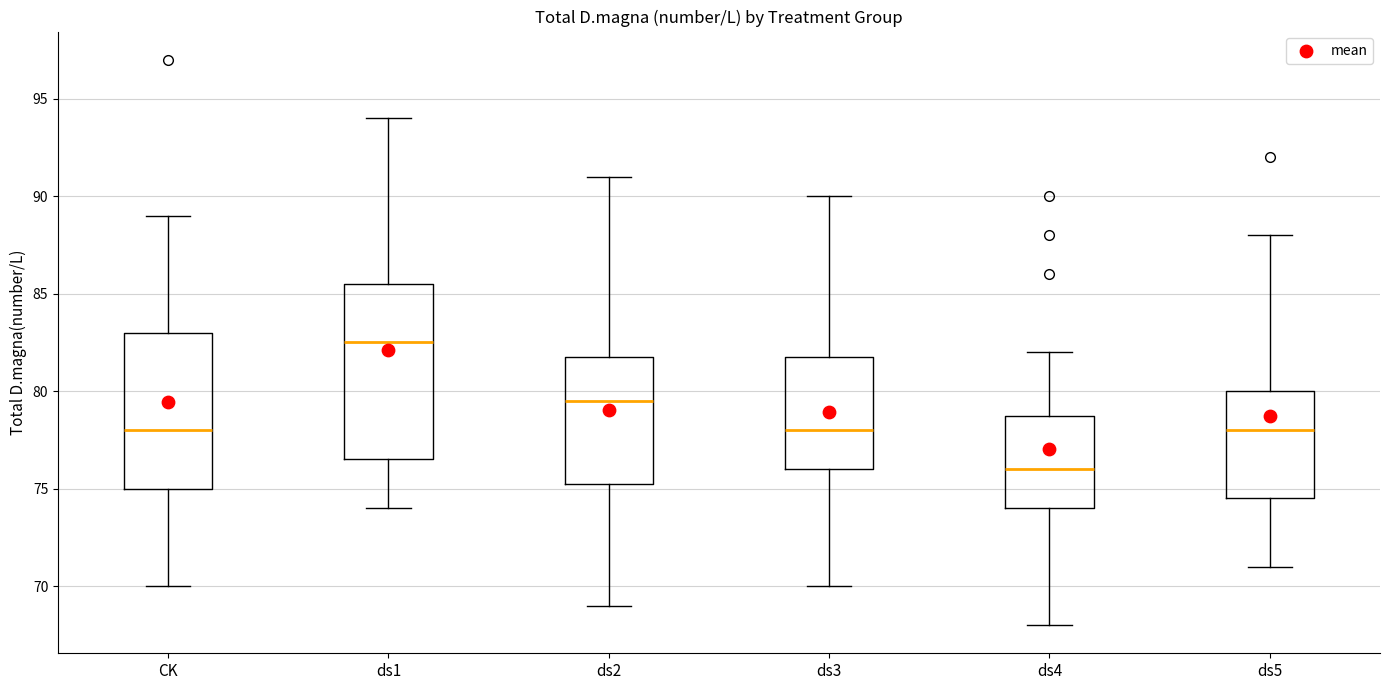

Reading left to right, read every box against the y-axis: the position of its median line, the range the box covers, and the ends of its whiskers. The values are not printed on the chart, so give them approximately, as read against the axis.

CK: median 78.0, box 75.0 to 83.0, whiskers 70.0 to 89.0
ds1: median 82.5, box 76.5 to 85.5, whiskers 74.0 to 94.0
ds2: median 79.5, box 75.5 to 82.0, whiskers 69.0 to 91.0
ds3: median 78.0, box 76.0 to 82.0, whiskers 70.0 to 90.0
ds4: median 76.0, box 74.0 to 79.0, whiskers 68.0 to 82.0
ds5: median 78.0, box 74.5 to 80.0, whiskers 71.0 to 88.0